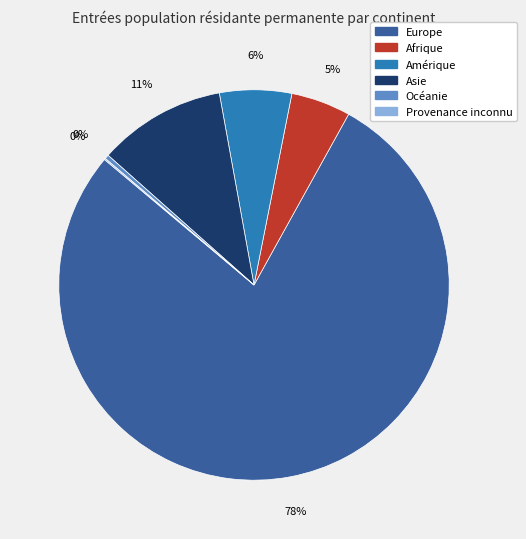

To the nearest percent, what is the average slice percentage?

17%